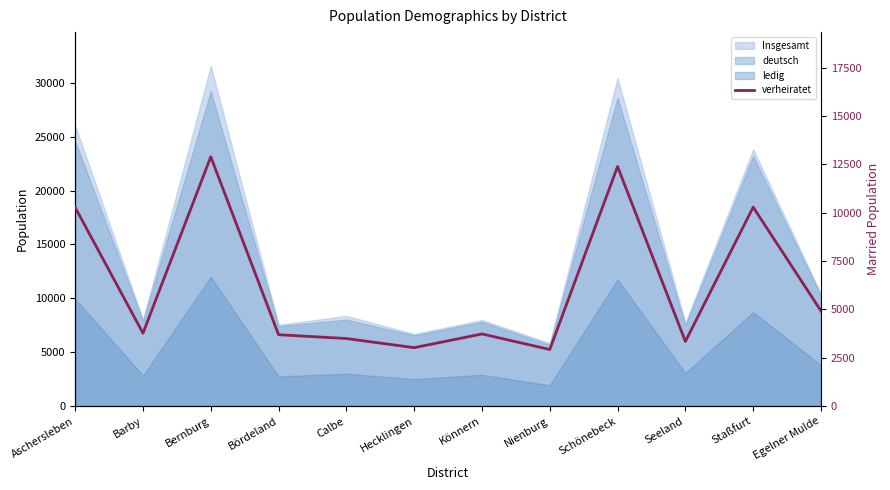

How many lines are shown in the chart?

1